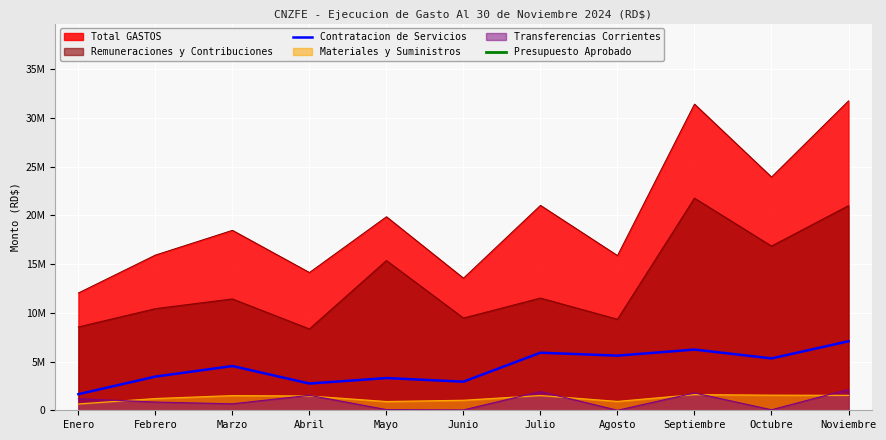

What is the label of the 10th point from the left?

Octubre